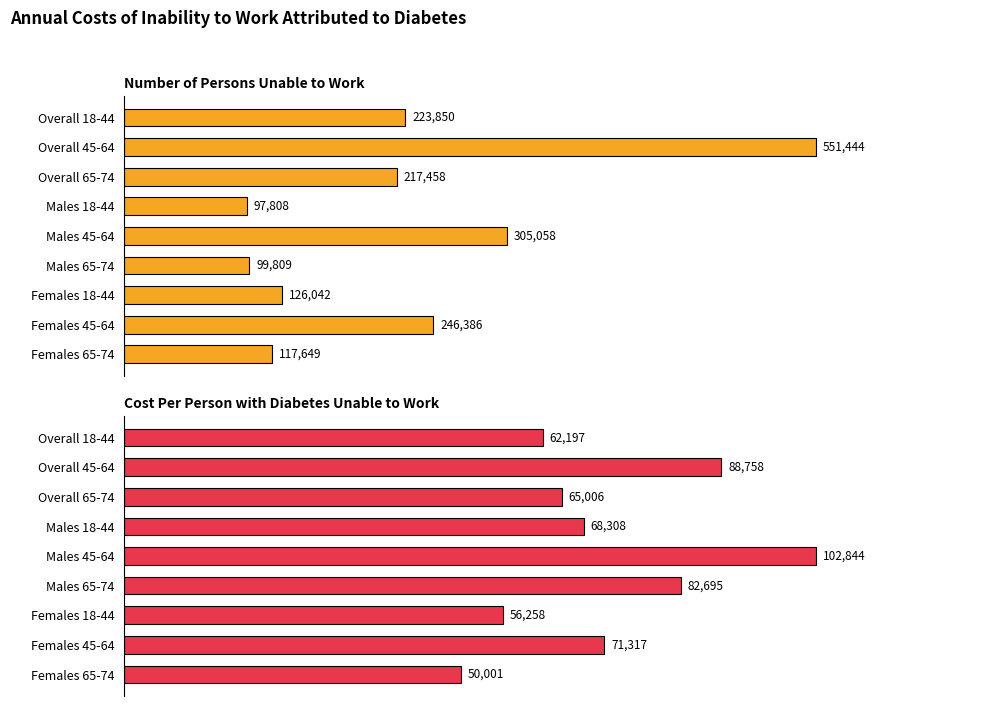

The Number of Persons Unable to Work series shows 117649 at Females 65-74. True or false?

True